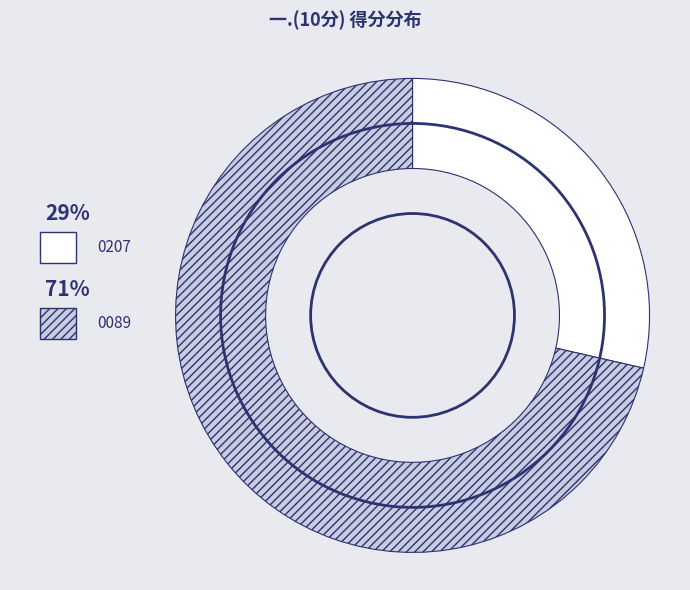

Is there any slice that represents more than half of the pie?

Yes